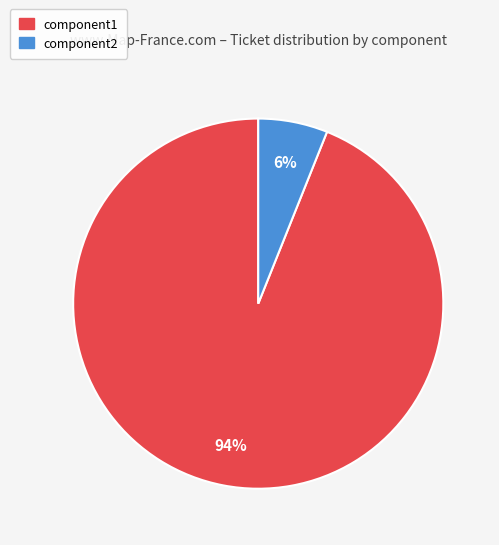

Which category accounts for the majority?

component1